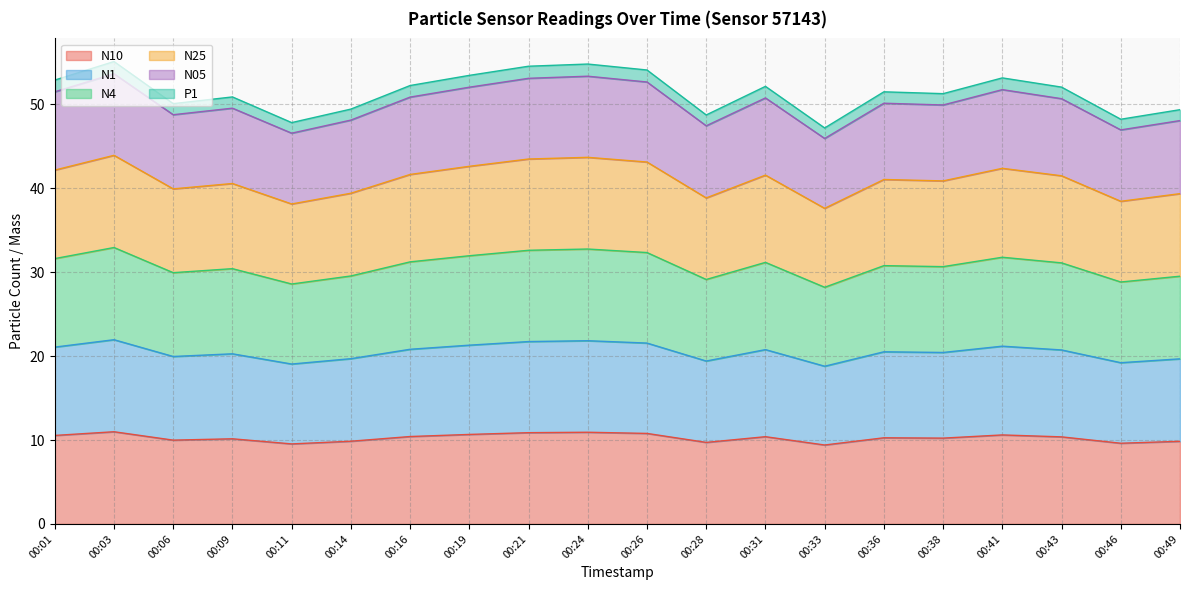

True or false: N4 and N25 intersect in this chart.

False